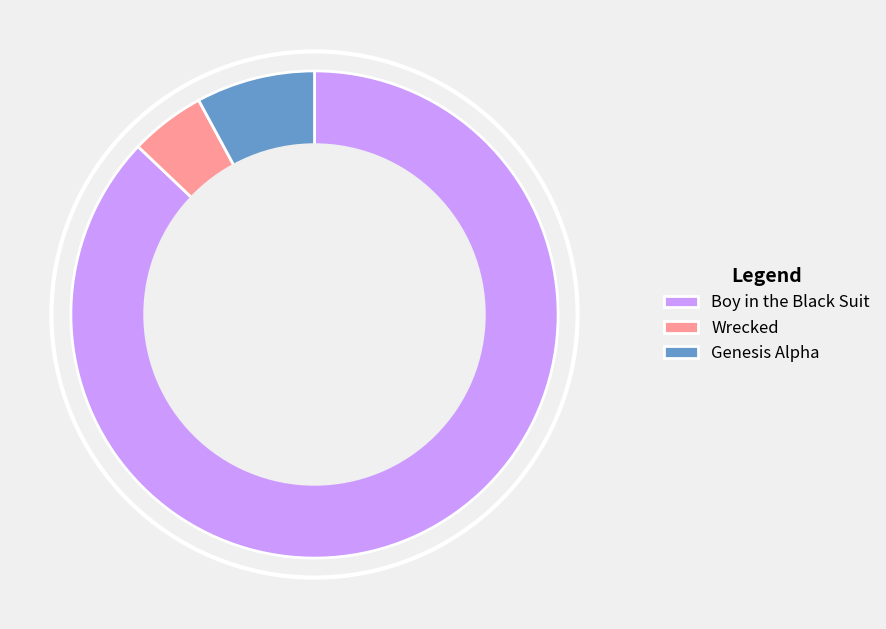

Which has a higher value, Boy in the Black Suit or Wrecked?

Boy in the Black Suit